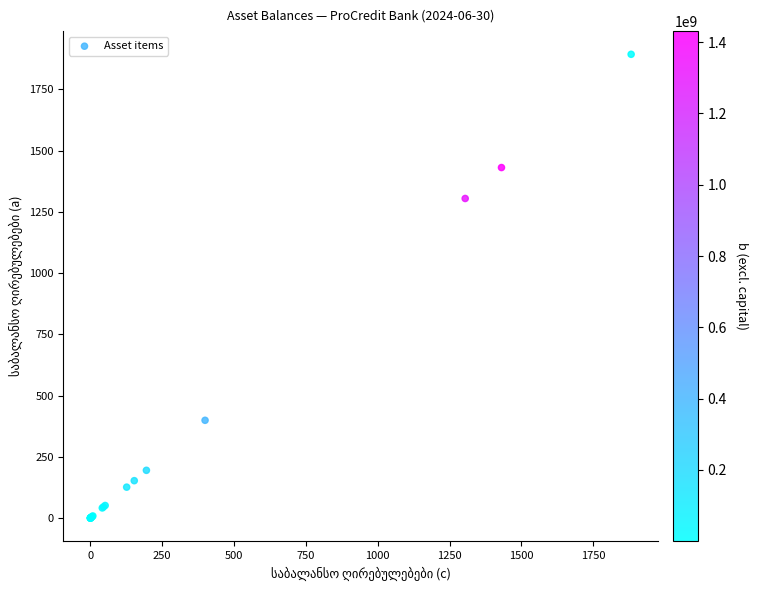

What Y value in the scatter plot is closest to 946?

1304.5